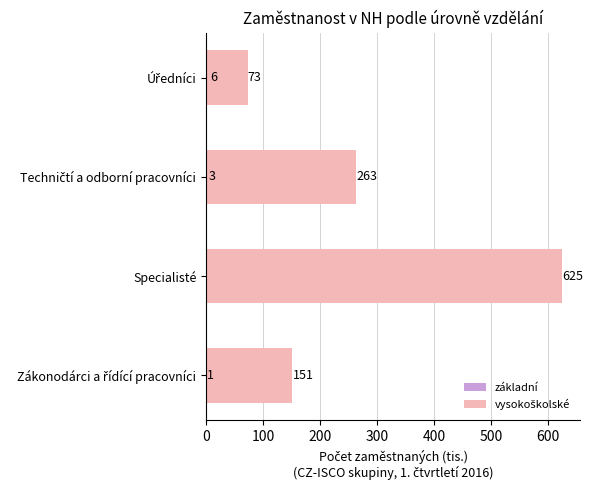

Which series has the largest total across all categories?

vysokoškolské